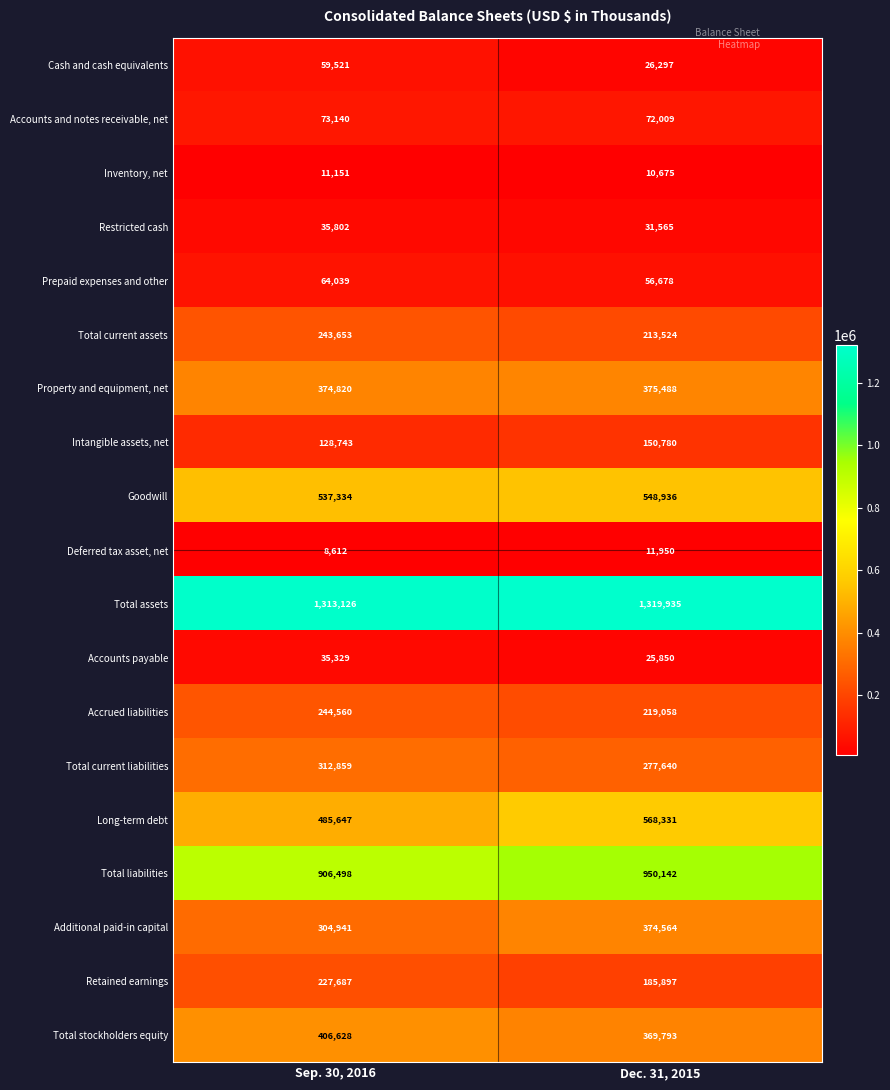

Rank the series at Dec. 31, 2015 from lowest to highest value.

Inventory, net, Deferred tax asset, net, Accounts payable, Cash and cash equivalents, Restricted cash, Prepaid expenses and other, Accounts and notes receivable, net, Intangible assets, net, Retained earnings, Total current assets, Accrued liabilities, Total current liabilities, Total stockholders equity, Additional paid-in capital, Property and equipment, net, Goodwill, Long-term debt, Total liabilities, Total assets